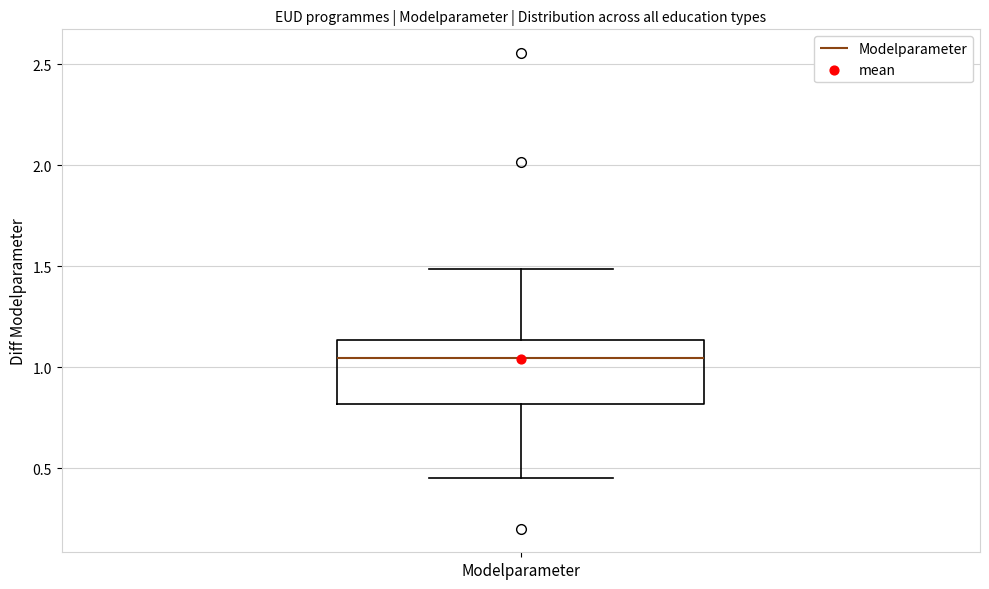

Where does the upper whisker of the box for Modelparameter end on the y-axis? The values are not printed on the chart, so give them approximately, as read against the axis.

1.50